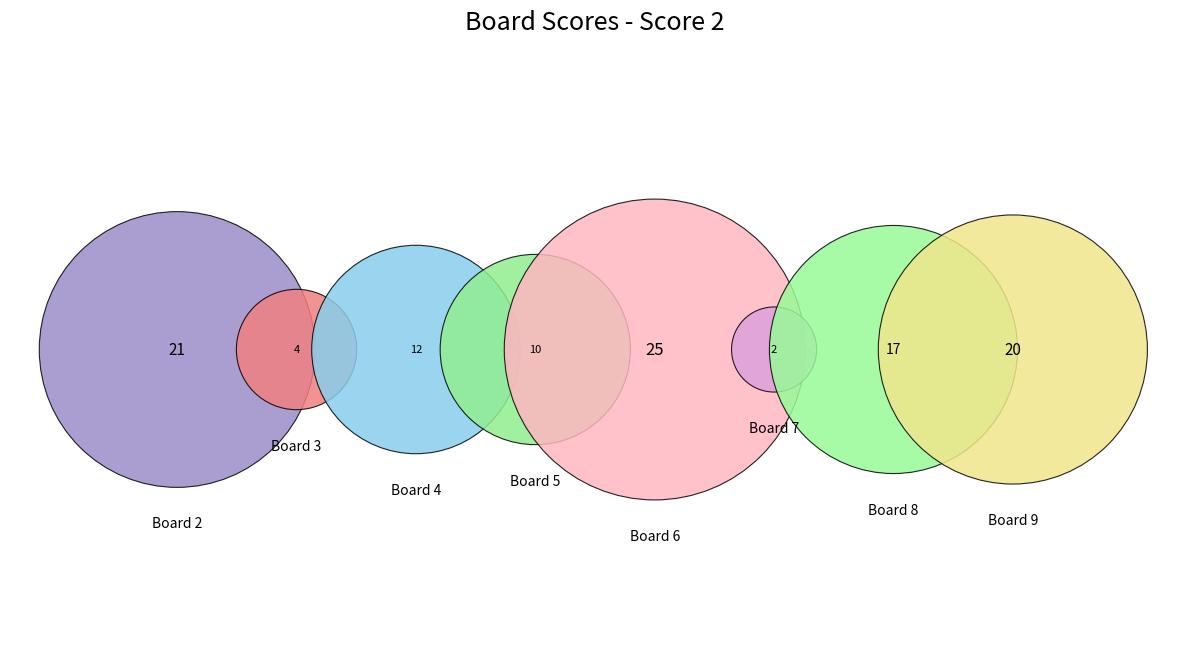

True or false: 6 accounts for 36% of the total.

False